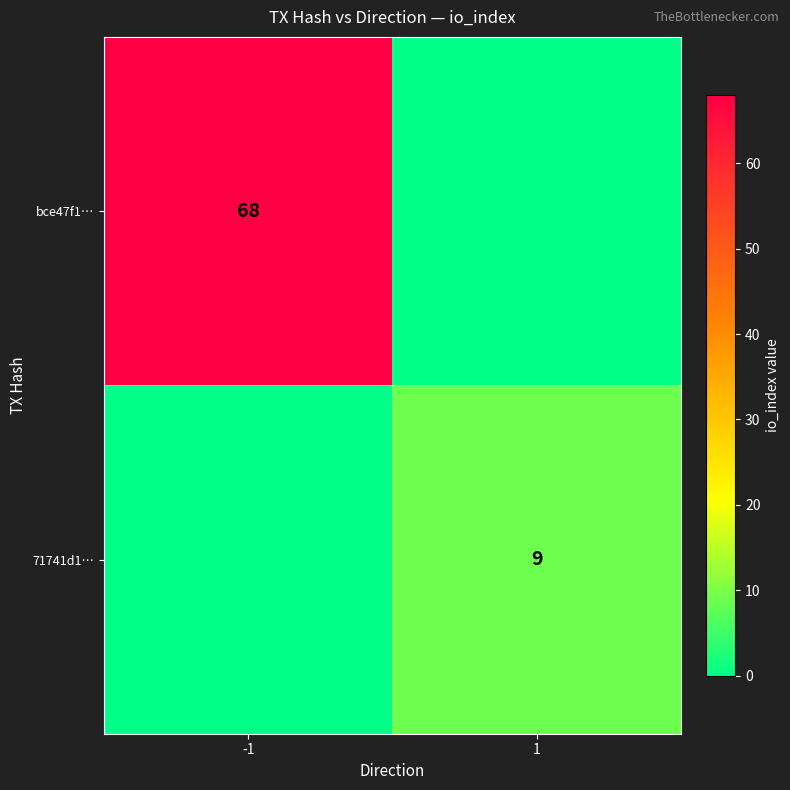

The 71741d1… series shows 9 at 1. True or false?

True